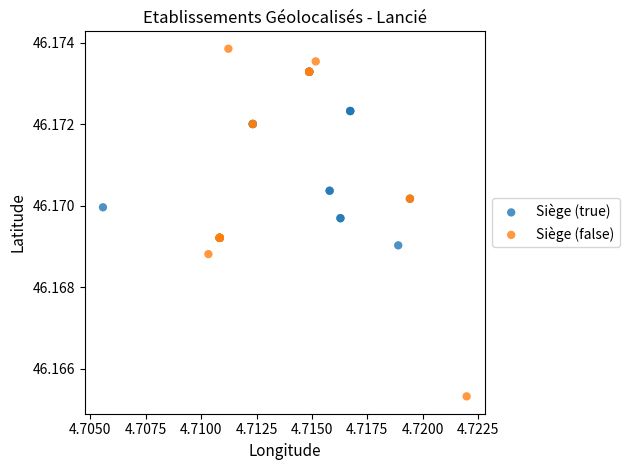

What are all the series names shown in the legend?

Siège (true), Siège (false)